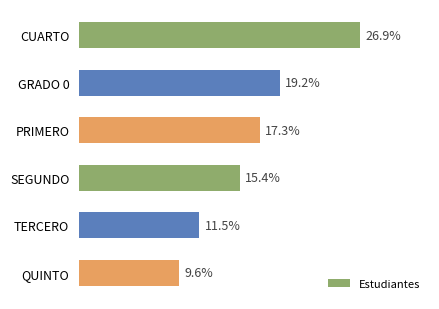

Between TERCERO and PRIMERO, which is larger?

PRIMERO